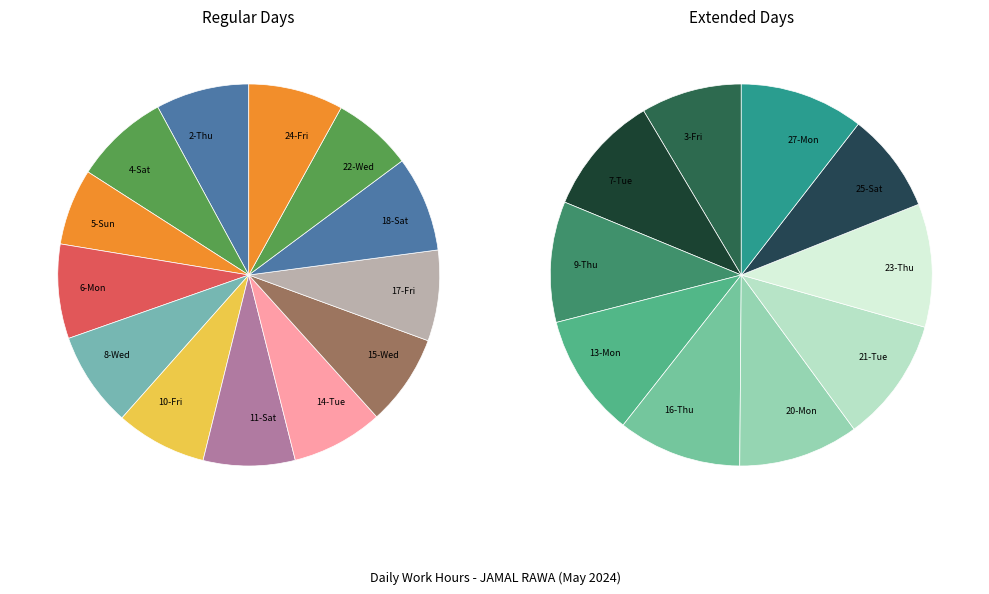

Rank the categories by value from lowest to highest.

5-Sun, 22-Wed, 17-Fri, 10-Fri, 15-Wed, 14-Tue, 11-Sat, 2-Thu, 6-Mon, 4-Sat, 24-Fri, 8-Wed, 18-Sat, 25-Sat, 3-Fri, 20-Mon, 9-Thu, 7-Tue, 13-Mon, 23-Thu, 16-Thu, 27-Mon, 21-Tue